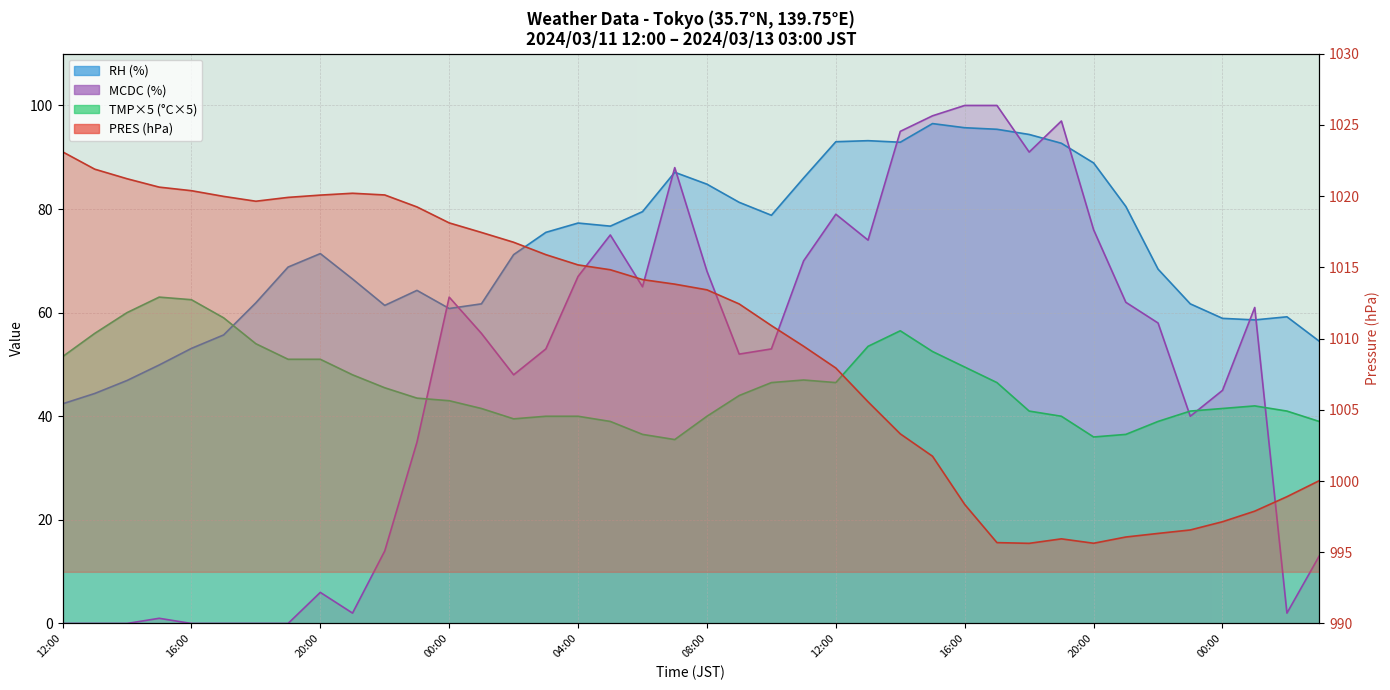

Does the chart display data point markers on the line(s)?

No